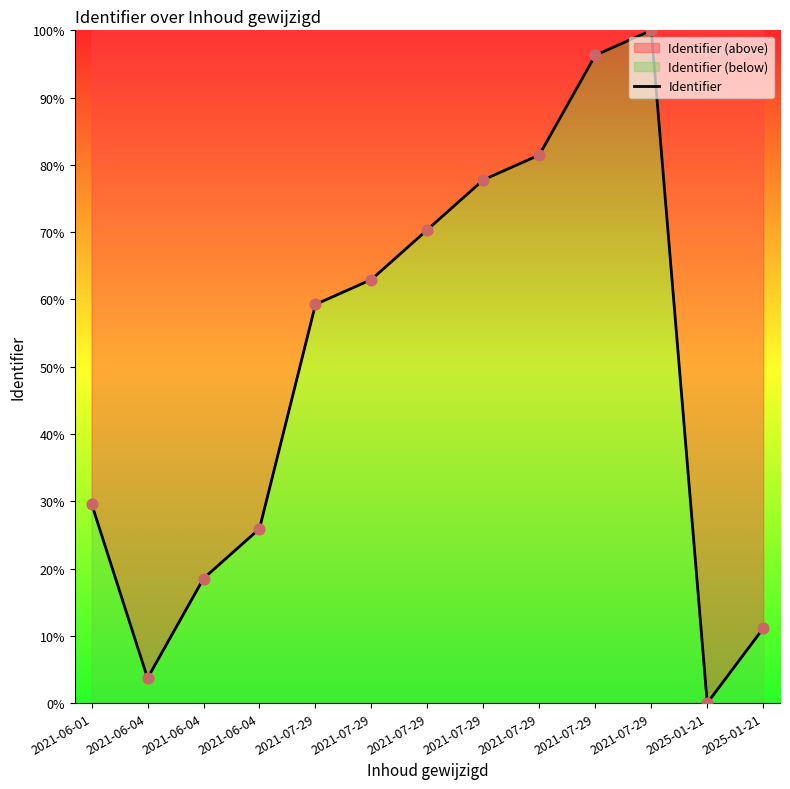

What is the change in value from 2021-07-29 to 2021-07-29?

+18.5